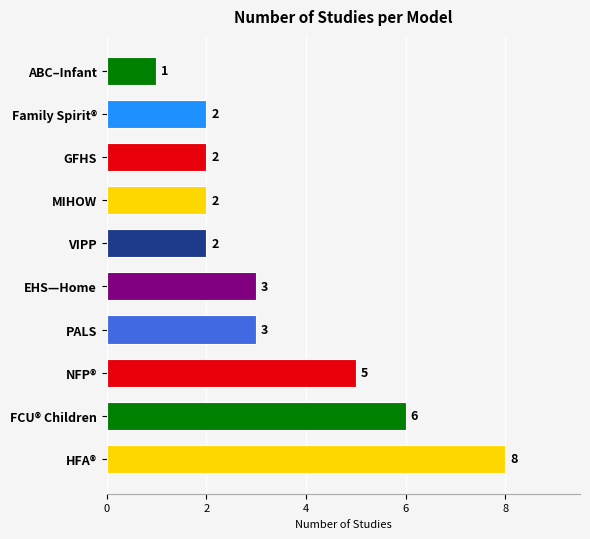

Between EHS—Home and GFHS, which is larger?

EHS—Home